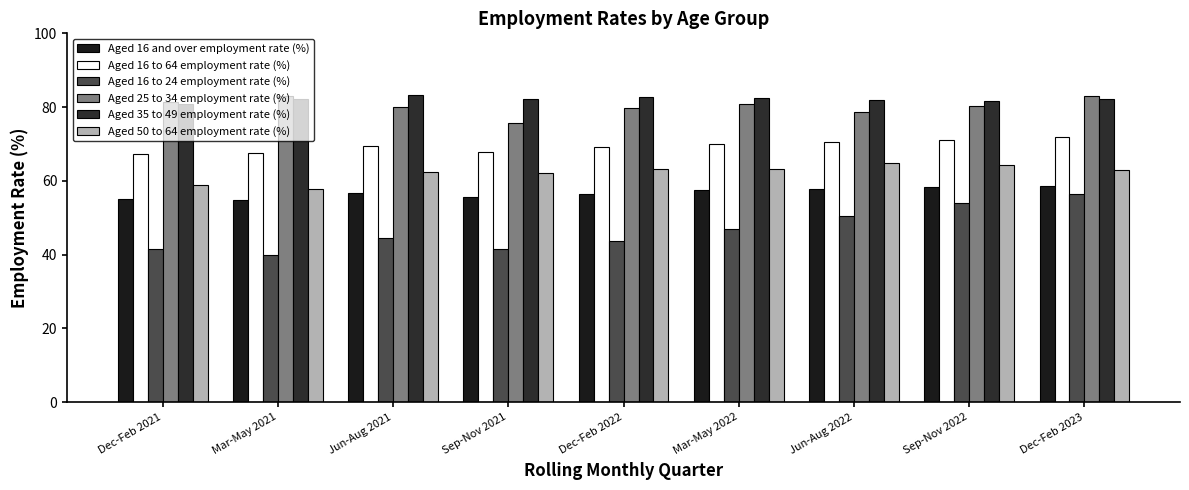

At how many categories does at least one series exceed 49?

9